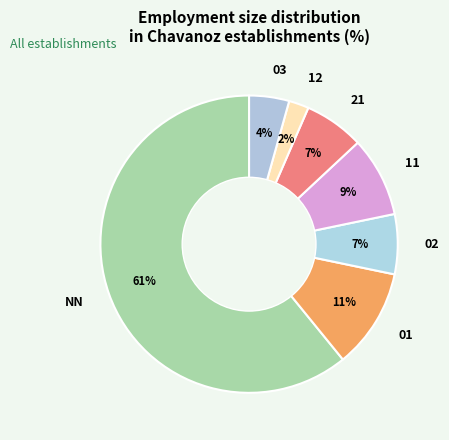

Is there any slice that represents more than half of the pie?

Yes